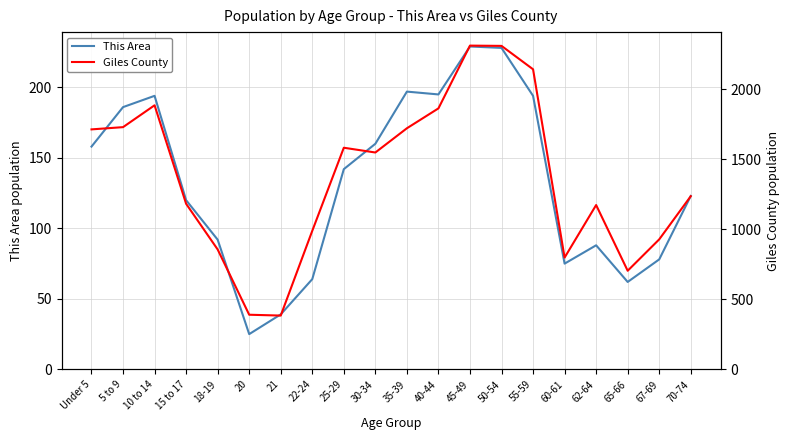

How many series are shown in this chart?

2